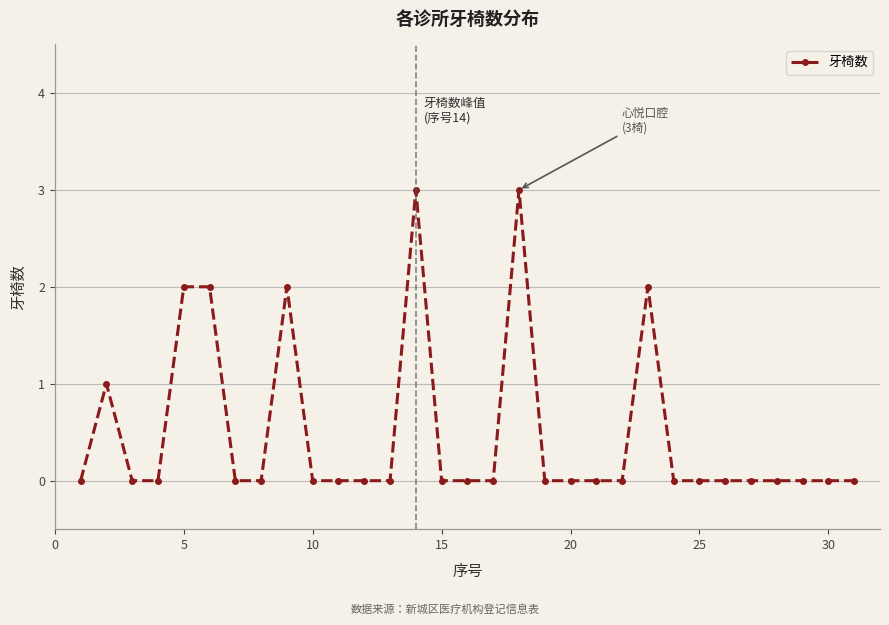

What is the difference between the second highest and second lowest values?

3